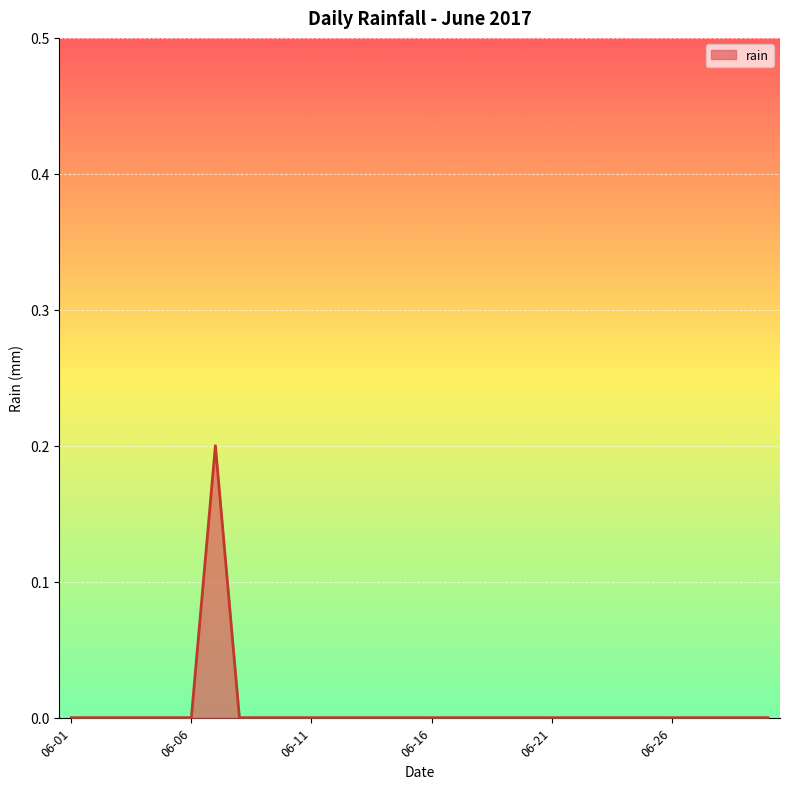

Does the chart have visible grid lines?

Yes